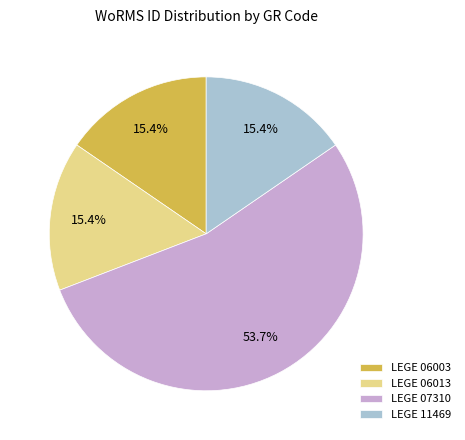

Is the sum of LEGE 06013 and LEGE 07310 greater than half?

Yes